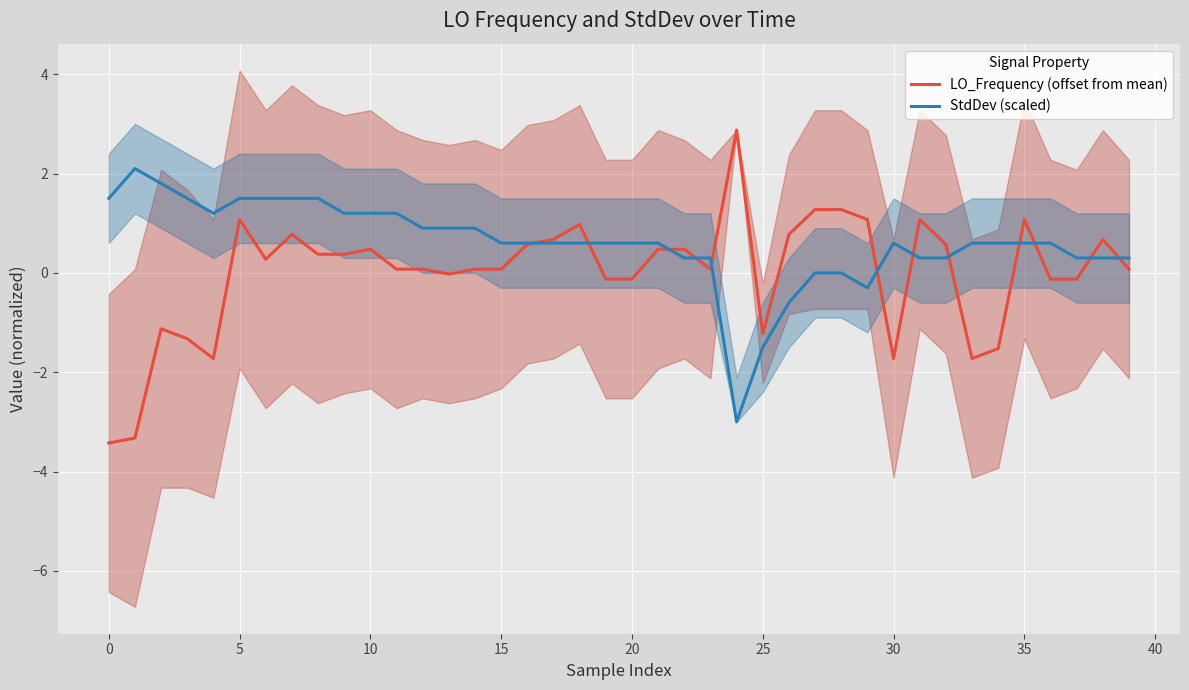

True or false: StdDev (scaled) and LO_Frequency (offset from mean) cross at least once.

True